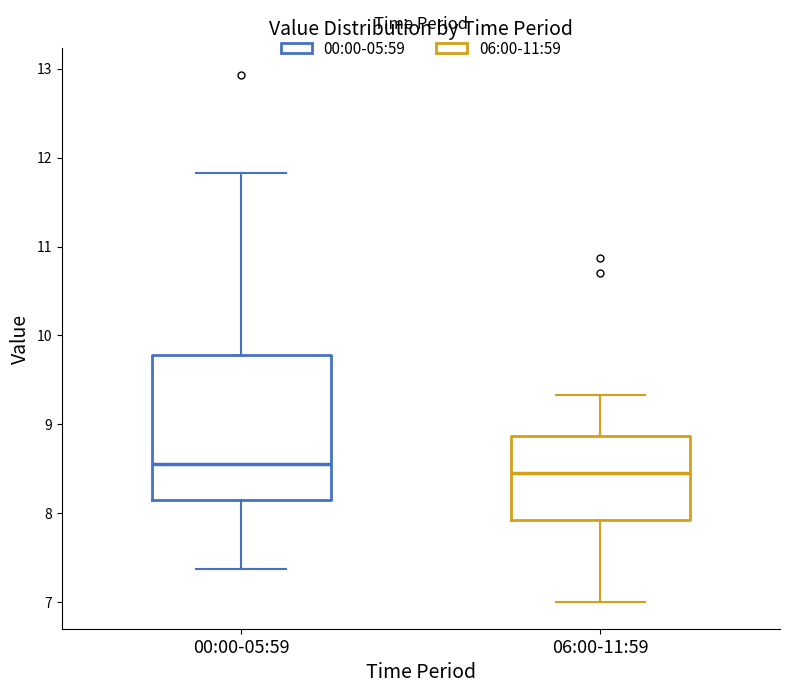

Reading left to right, read every box against the y-axis: the position of its median line, the range the box covers, and the ends of its whiskers. The values are not printed on the chart, so give them approximately, as read against the axis.

00:00-05:59: median 8.6, box 8.1 to 9.8, whiskers 7.4 to 11.8
06:00-11:59: median 8.5, box 7.9 to 8.9, whiskers 7.0 to 9.3